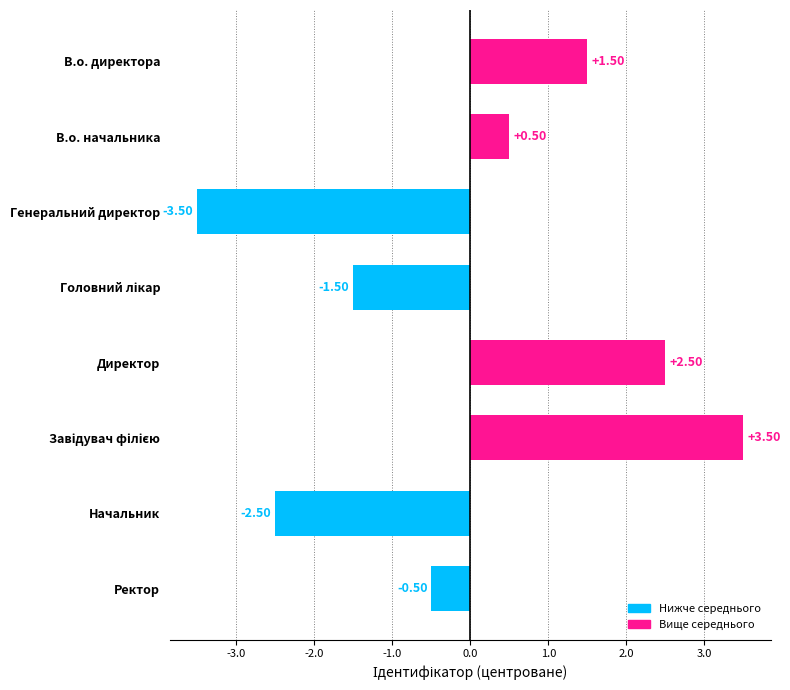

Which category has the lowest value across all series?

Генеральний директор